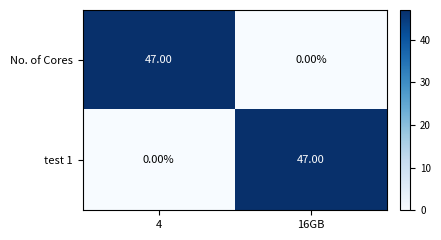

What is the average value of the No. of Cores series?

24